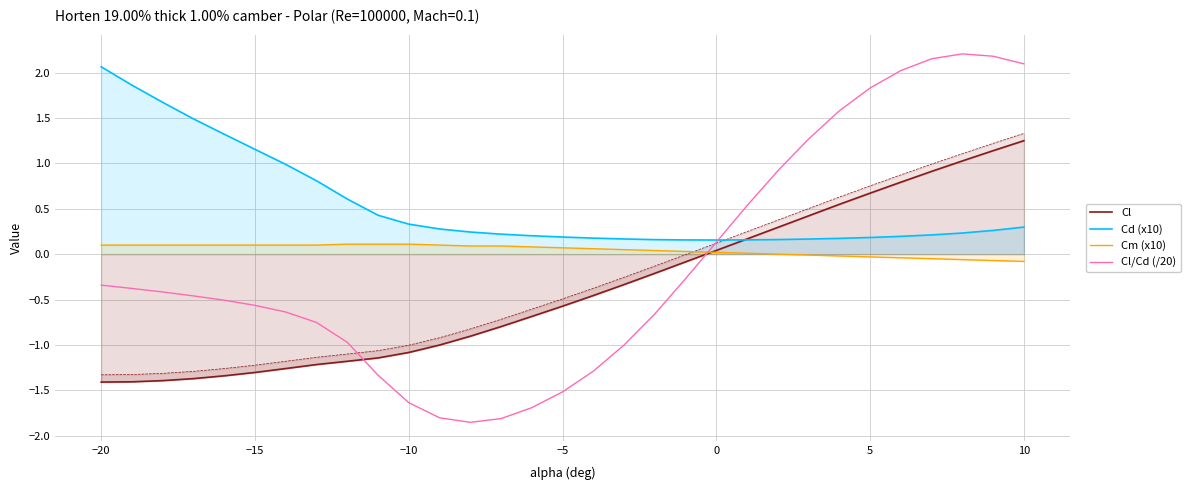

What is the value of the Cl/Cd (/20) point at the 25th from the left?

1.6